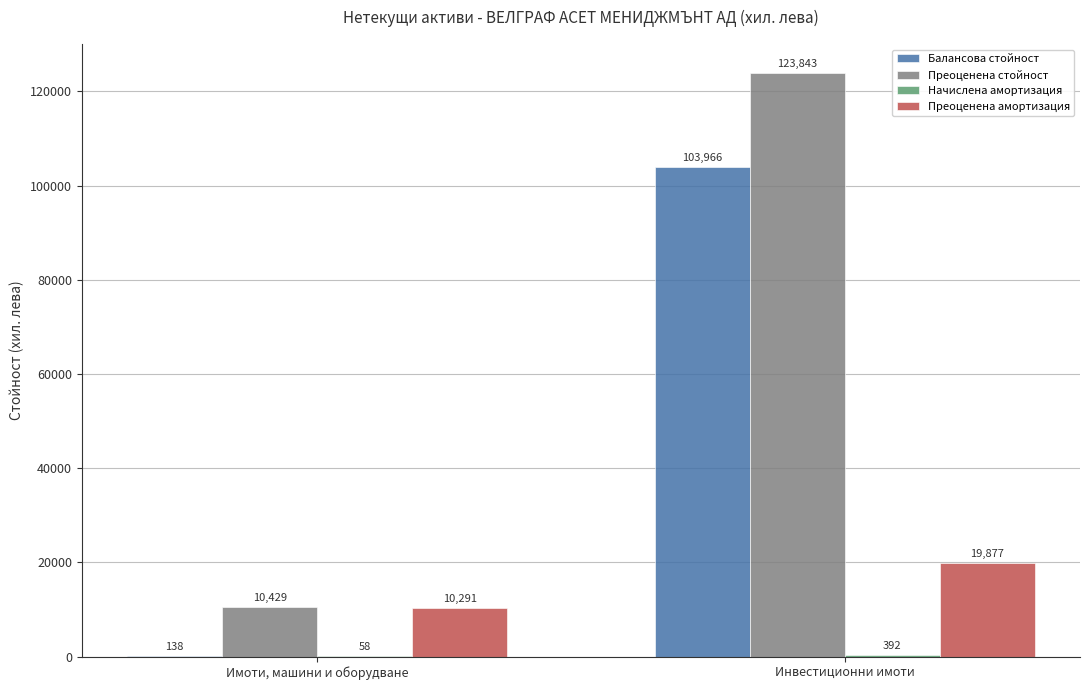

What is the sum of the Преоценена амортизация values at Имоти, машини и оборудване and Инвестиционни имоти?

30168